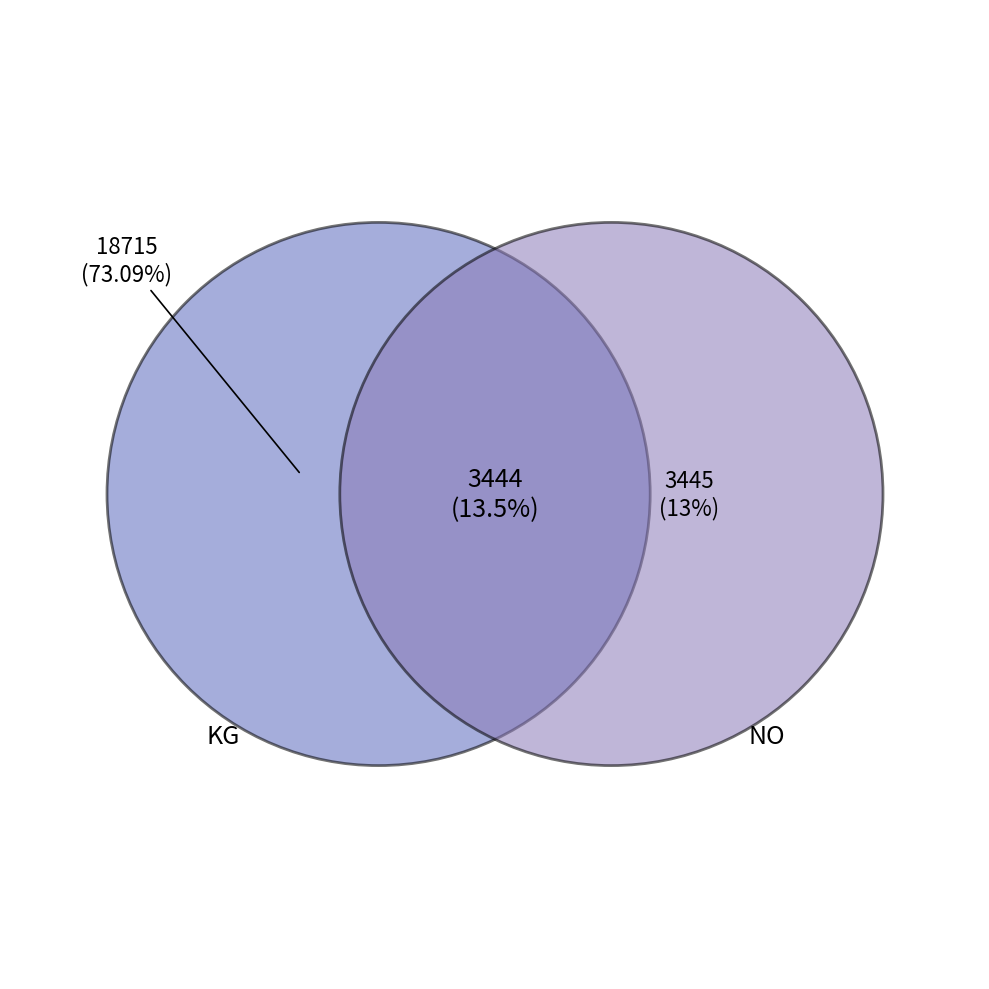

True or false: SM accounts for 0% of the total.

True